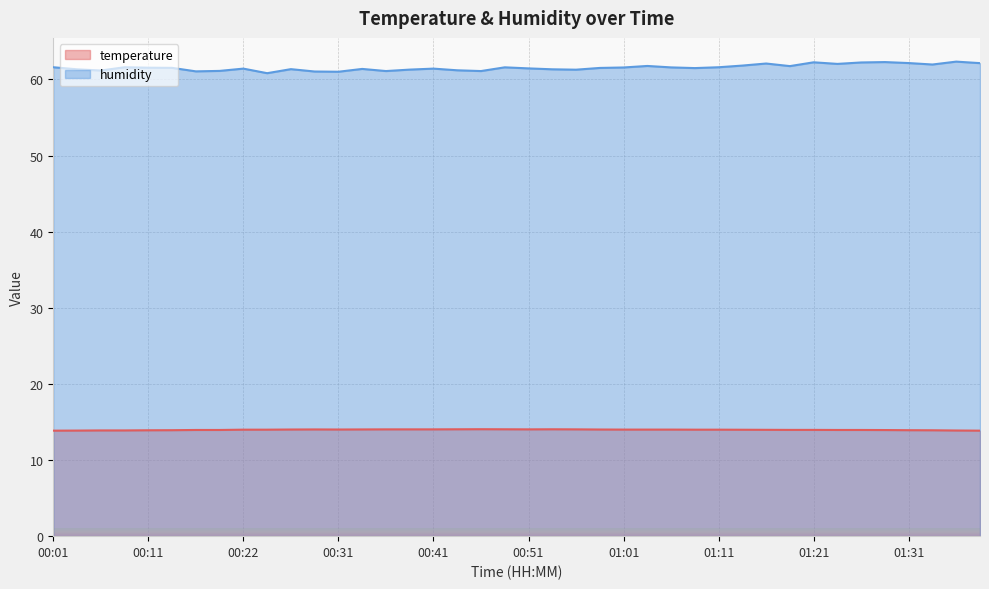

Which series has the widest spread of values?

humidity